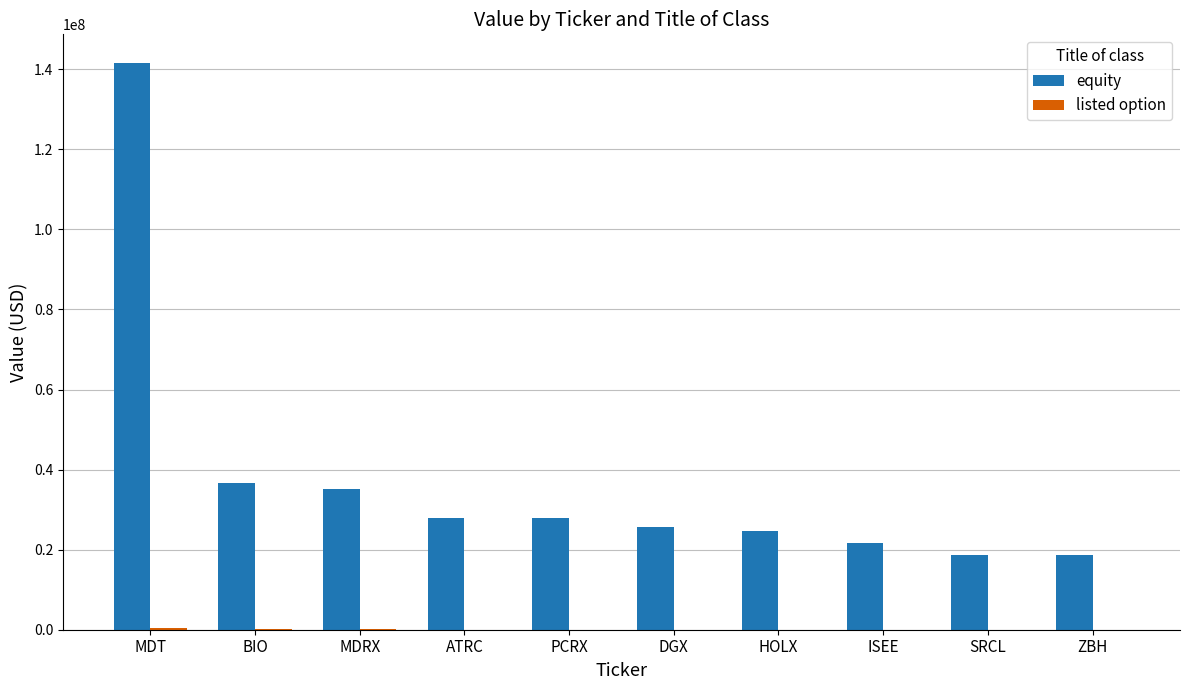

Which category has the highest value across all series?

MDT